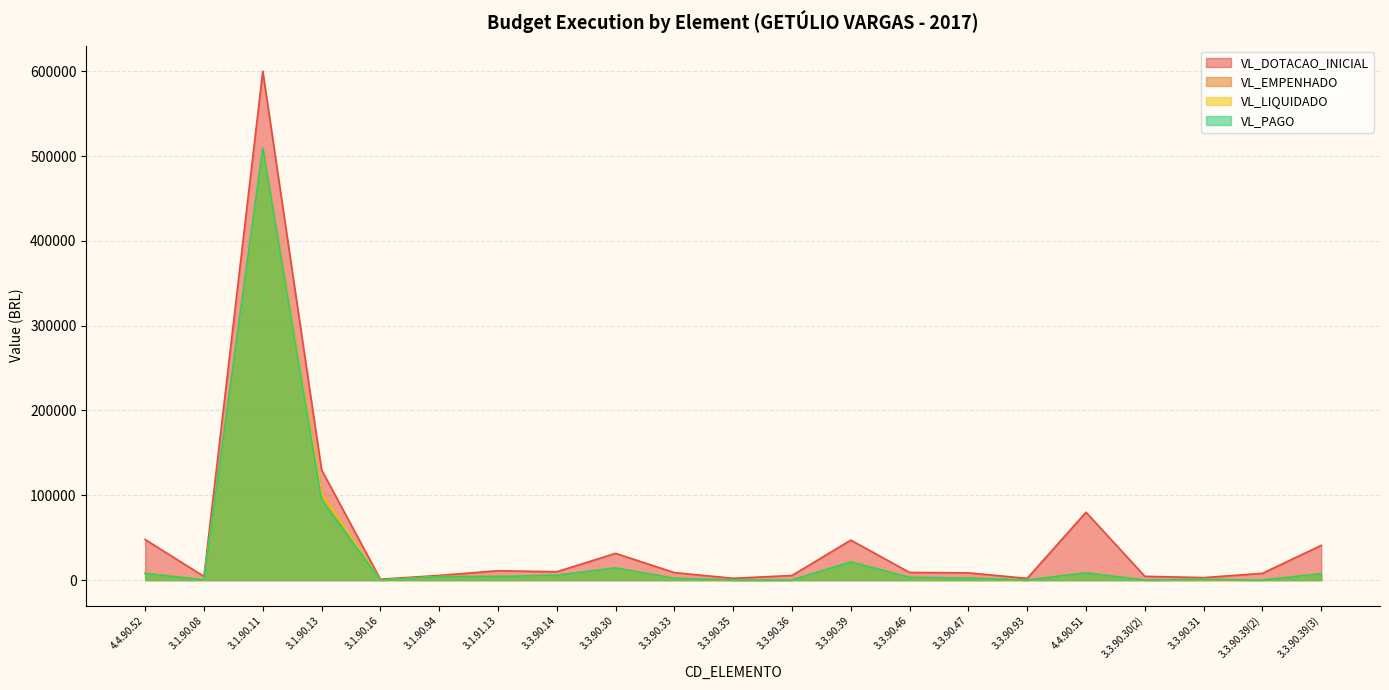

Does the chart have visible grid lines?

Yes